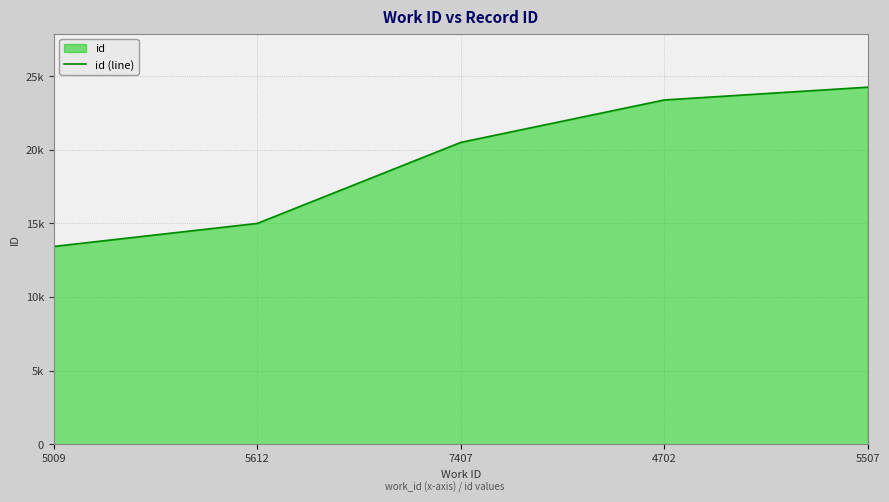

Reading right to left, list all the values displayed in this chart.

24250	23381	20499	14997	13433